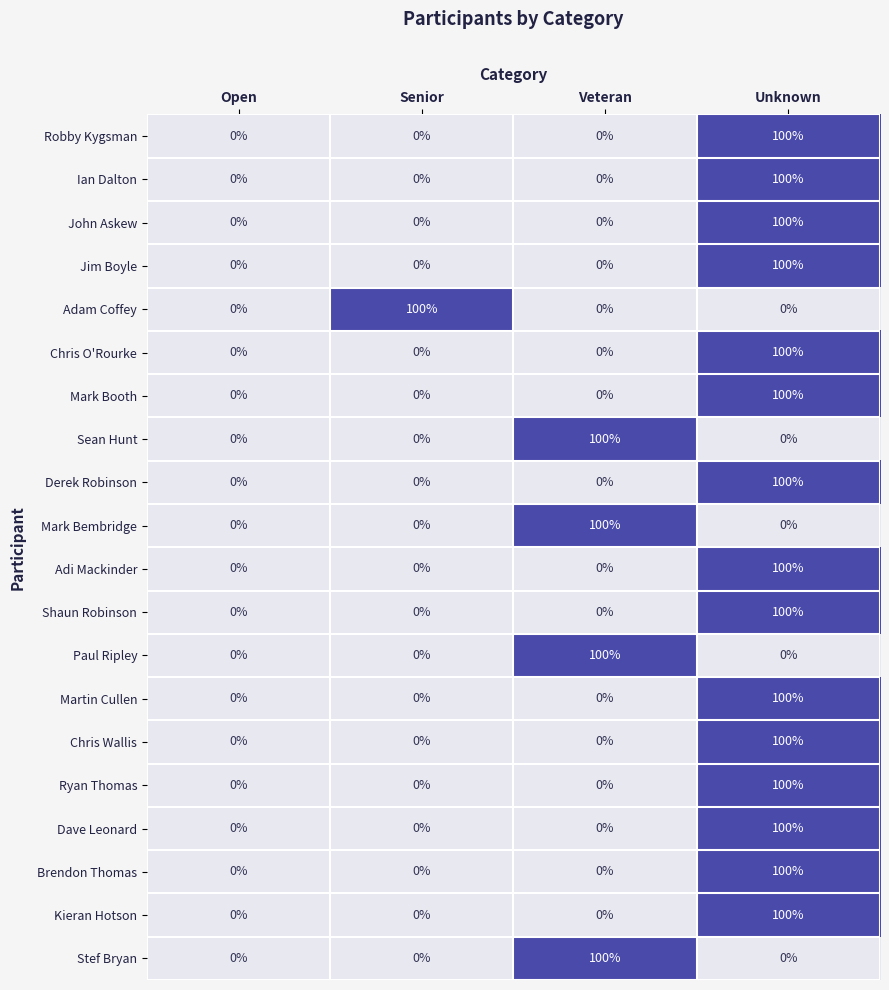

The Robby Kygsman series shows 34 at Open. True or false?

False